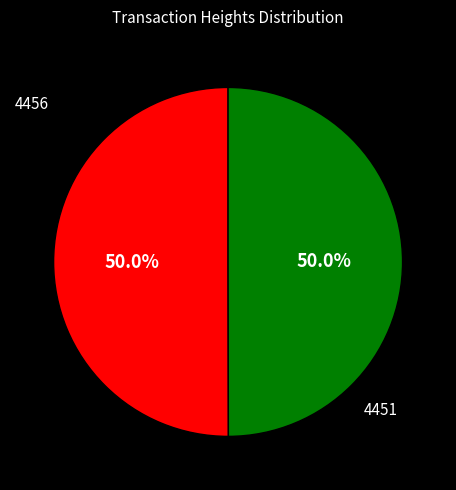

To the nearest percent, what is the combined percentage of 4456 and 4451?

100%